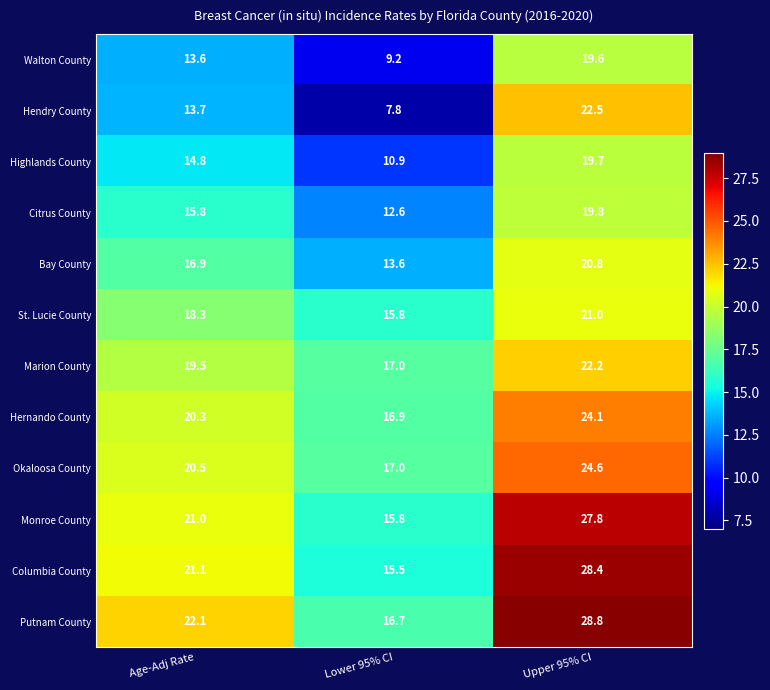

List the series in order of their peak value, highest first.

Putnam County, Columbia County, Monroe County, Okaloosa County, Hernando County, Hendry County, Marion County, St. Lucie County, Bay County, Citrus County, Highlands County, Walton County